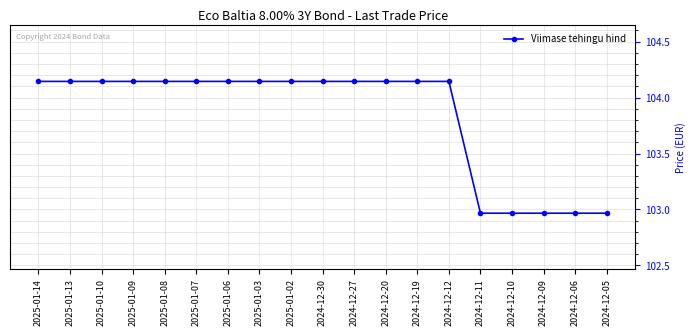

What is the label of the 11th point from the left?

2024-12-27